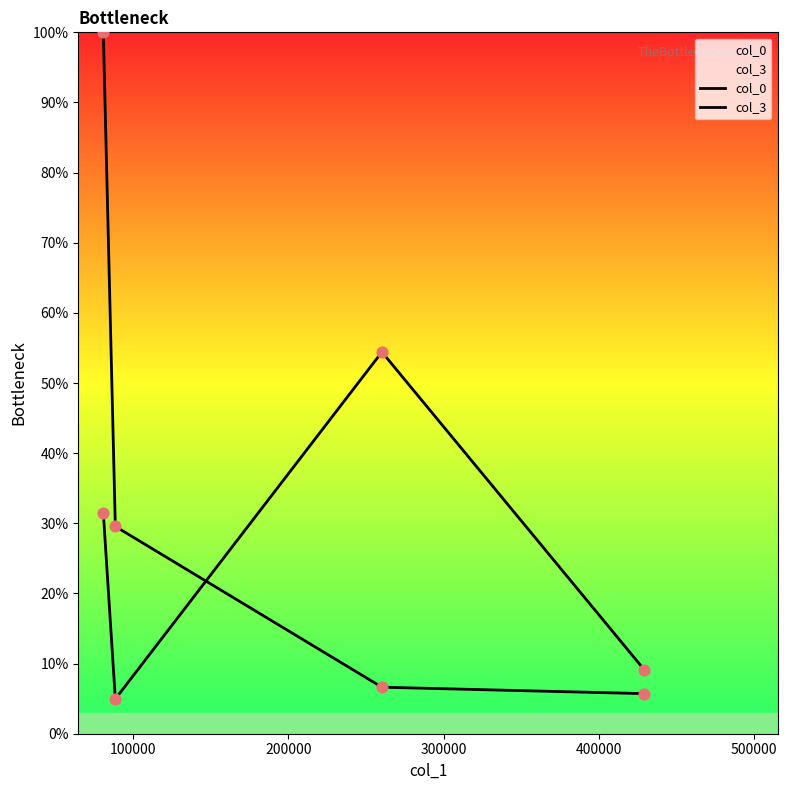

Which series has the largest total across all categories?

col_3